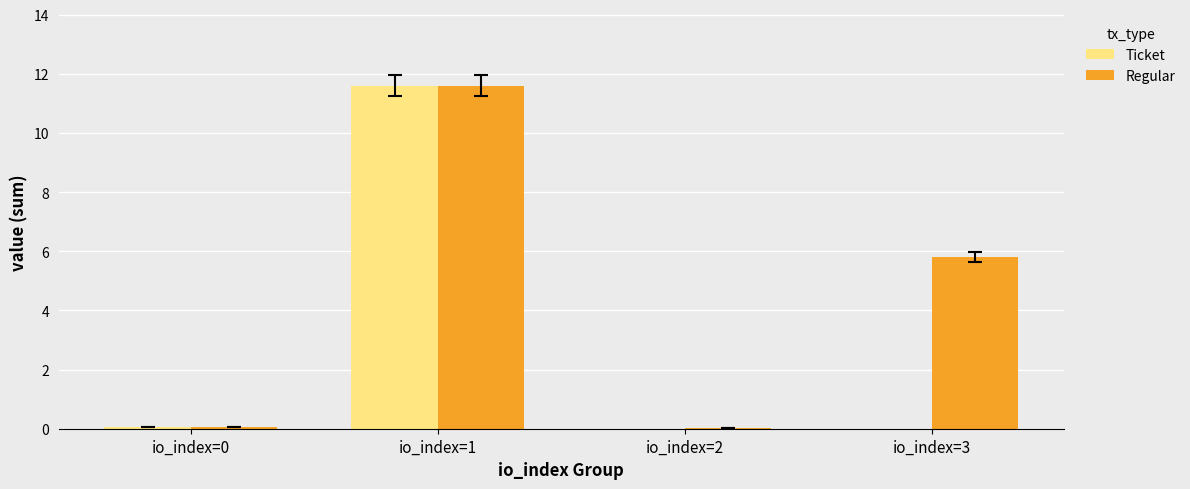

How many distinct data groups are displayed?

2